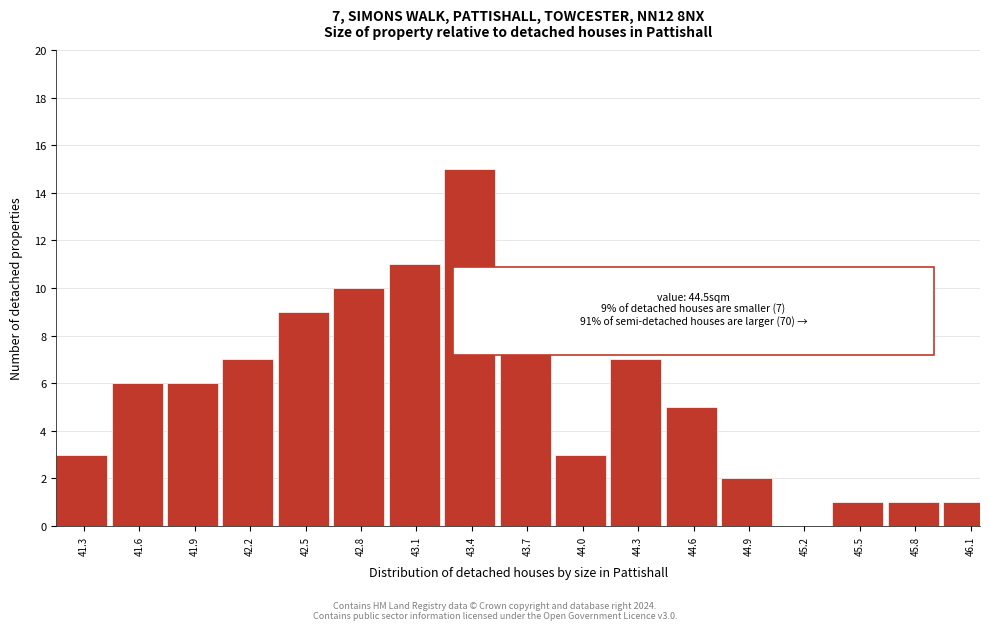

Reading left to right, list all the values displayed in this chart.

41.3=3	41.6=6	41.9=6	42.2=7	42.5=9	42.8=10	43.1=11	43.4=15	43.7=8	44.0=3	44.3=7	44.6=5	44.9=2	45.2=0	45.5=1	45.8=1	46.1=1